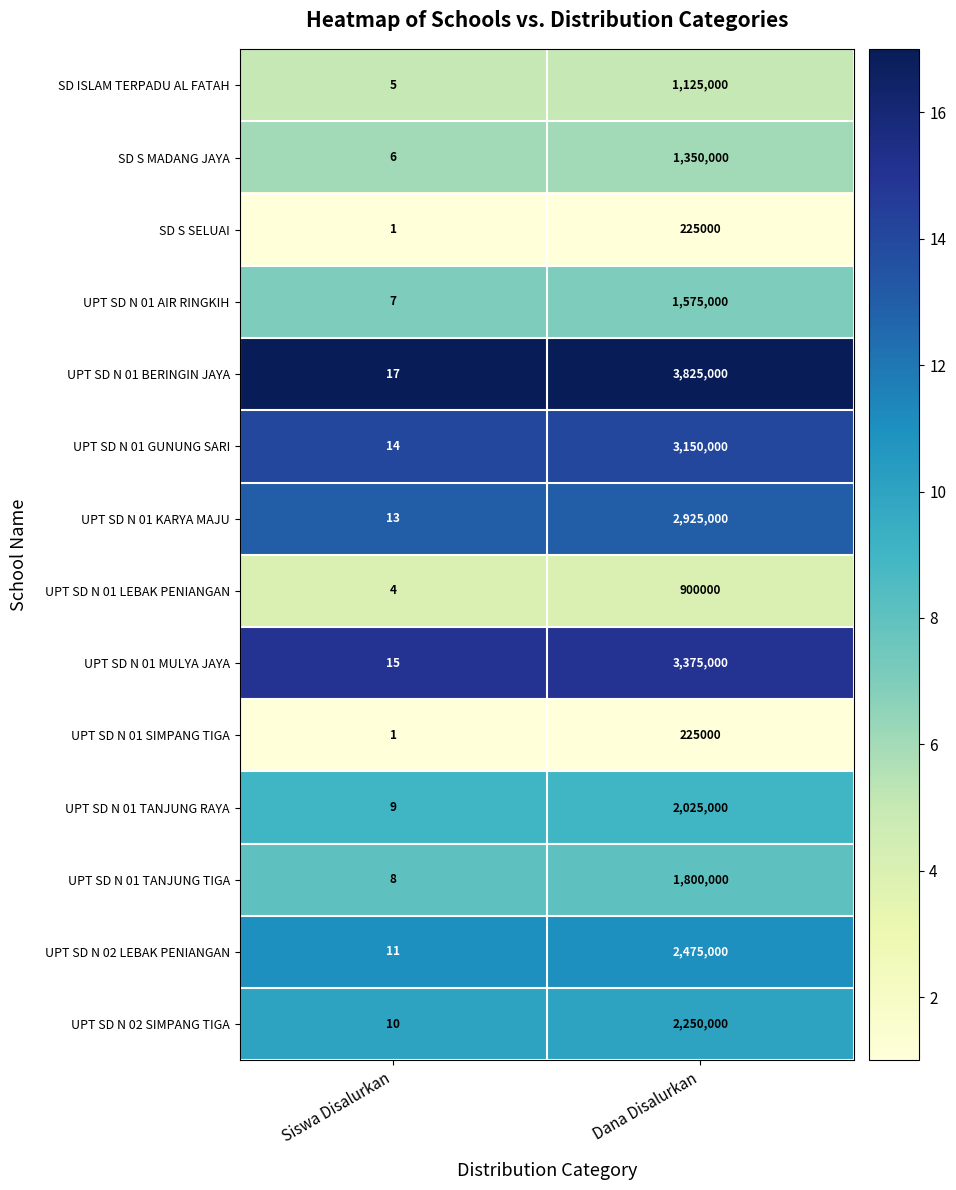

The UPT SD N 02 SIMPANG TIGA series shows 10 at Siswa Disalurkan. True or false?

True